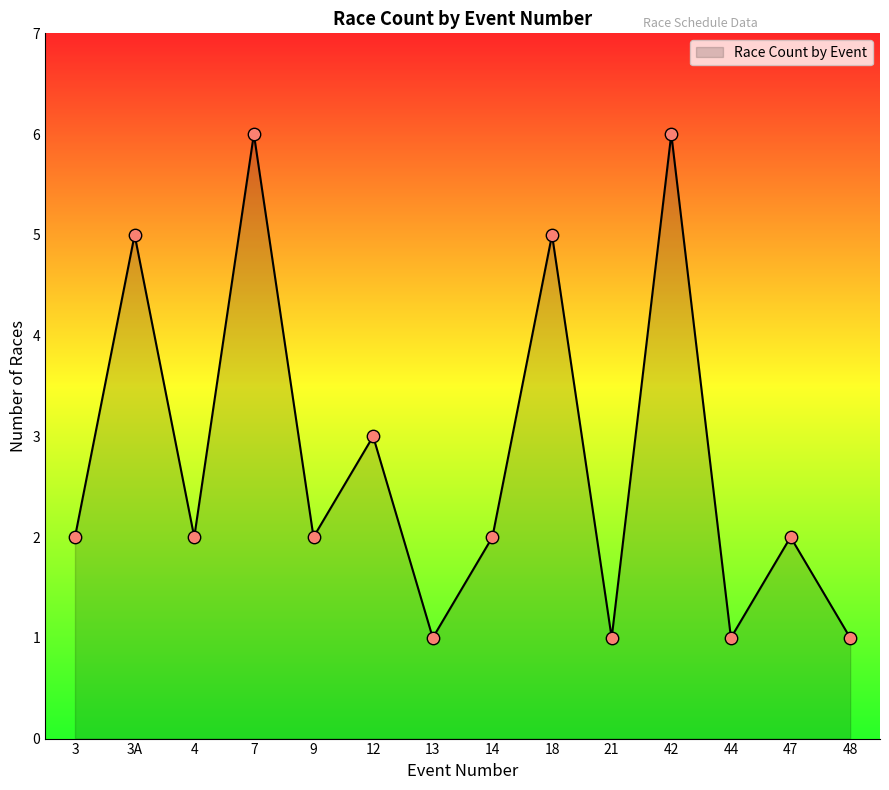

What is the ratio of the value at 42 to the value at 4?

3.0